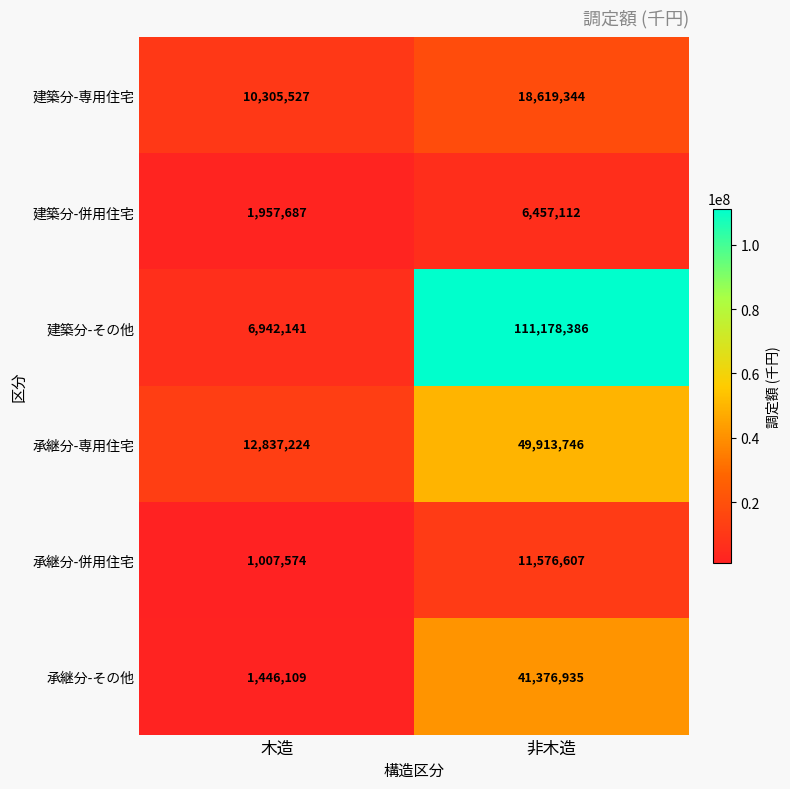

What is the approximate value of 建築分-専用住宅 at 非木造, to the nearest 10?

18619340